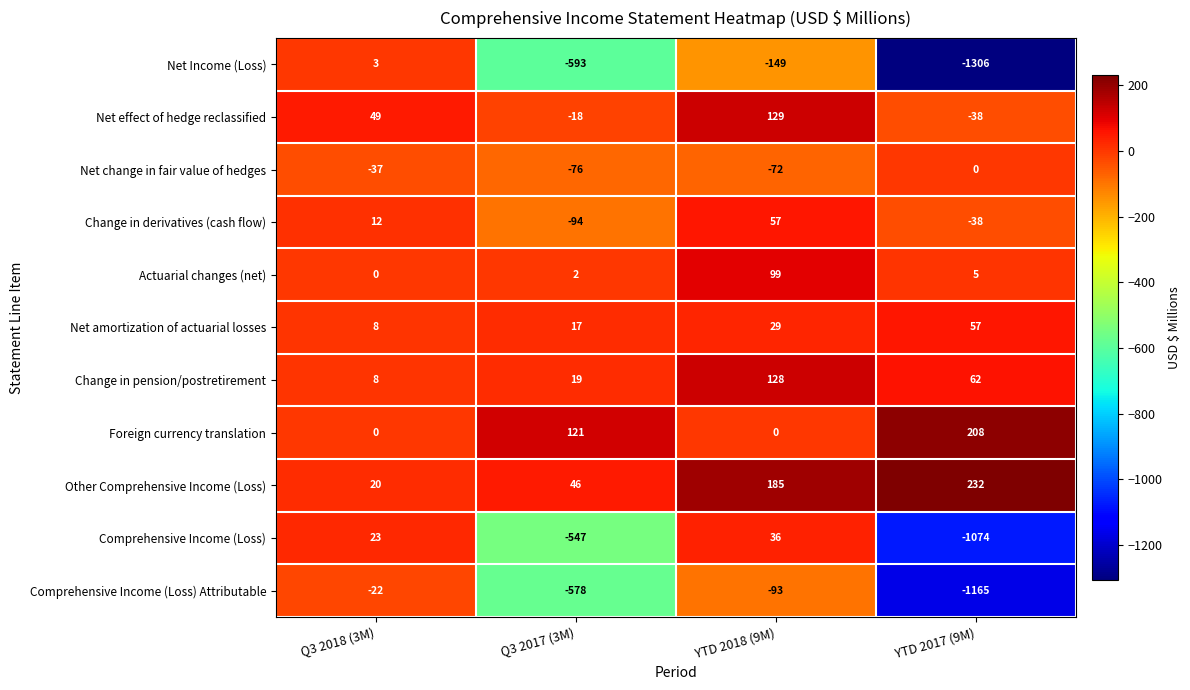

The value of Foreign currency translation at Q3 2017 (3M) is 28. True or false?

False